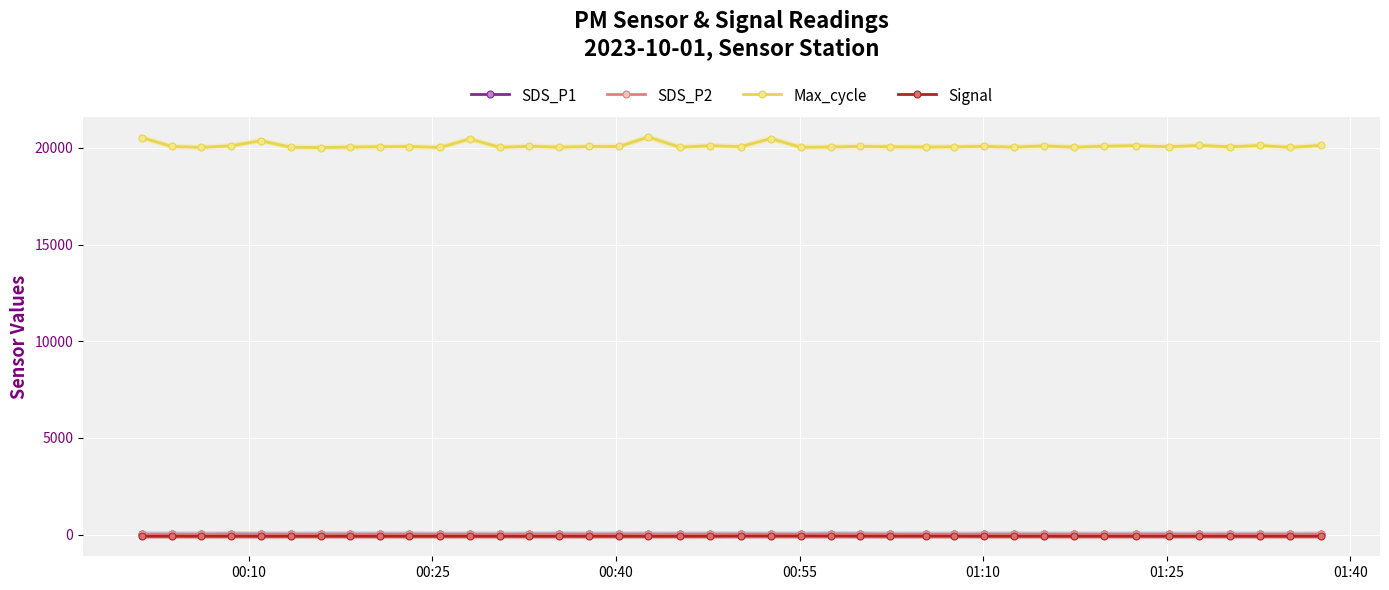

True or false: Max_cycle and Signal intersect in this chart.

False